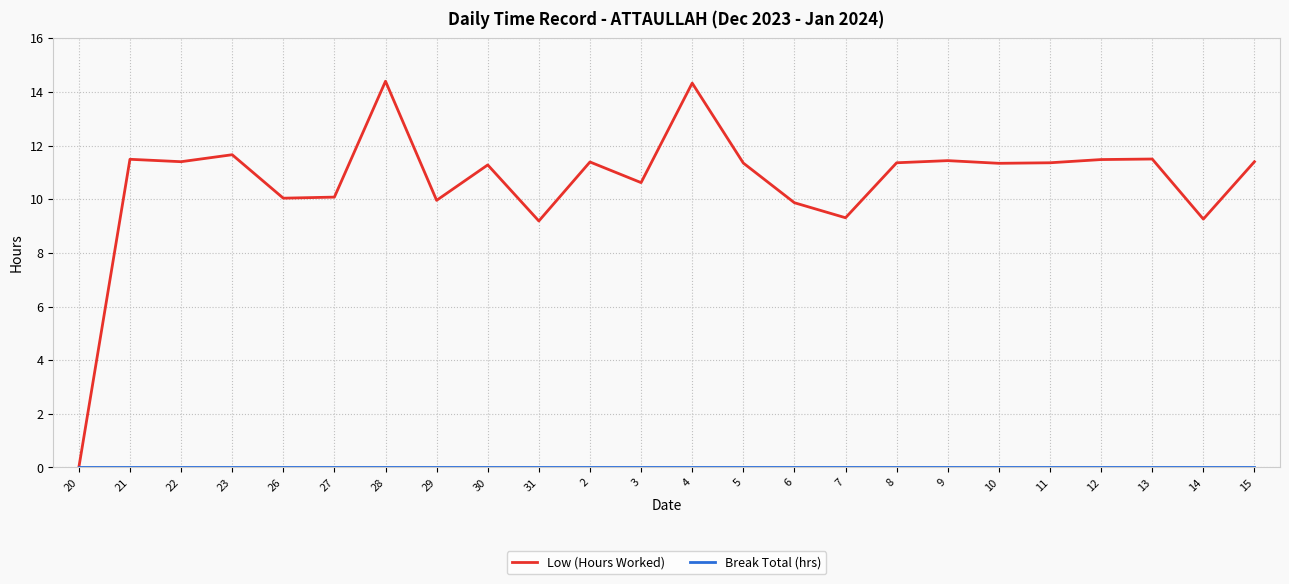

What position from the left is 31?

10